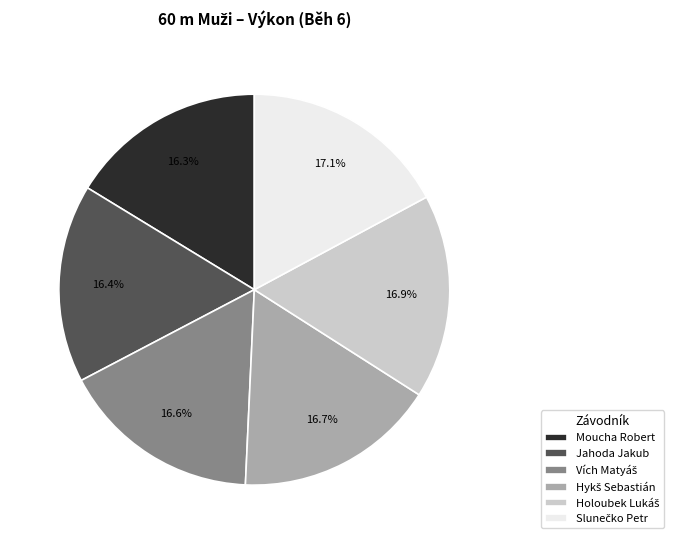

How much of the chart is everything except Moucha Robert?

83.7%